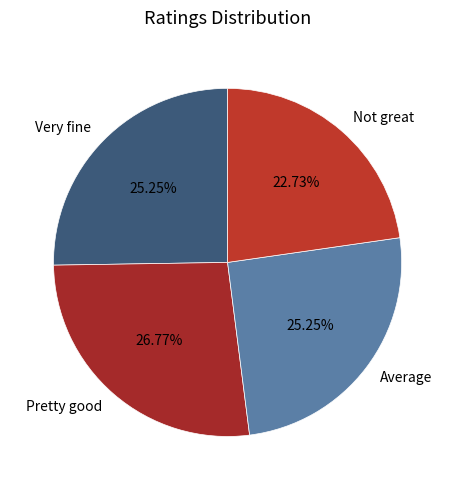

Which category has the biggest portion of the pie?

Pretty good